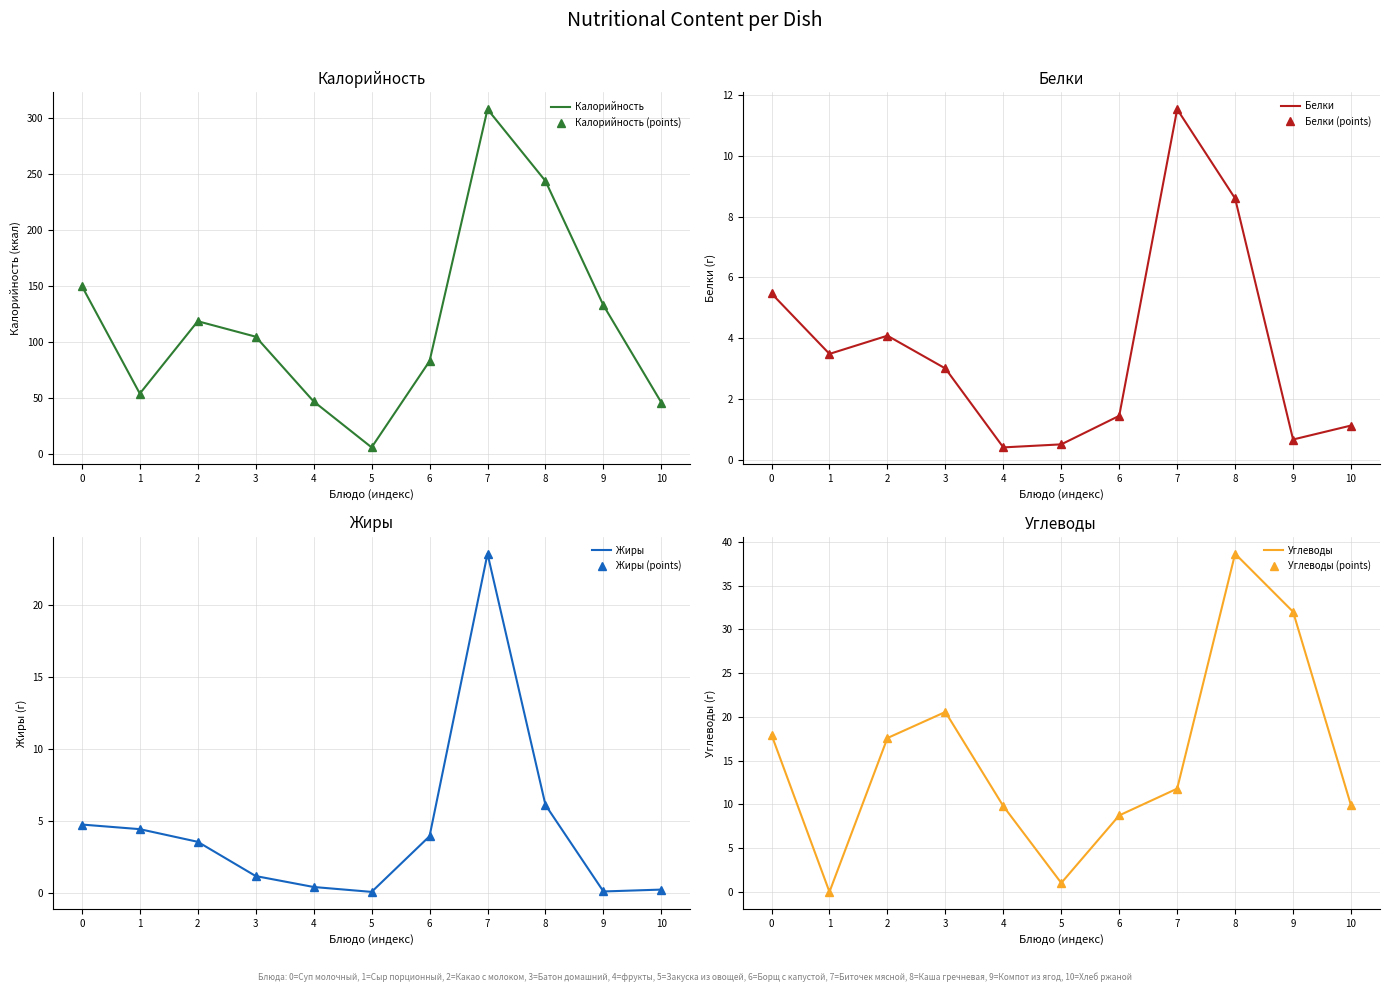

What is the approximate value of Жиры at 9?

0.1